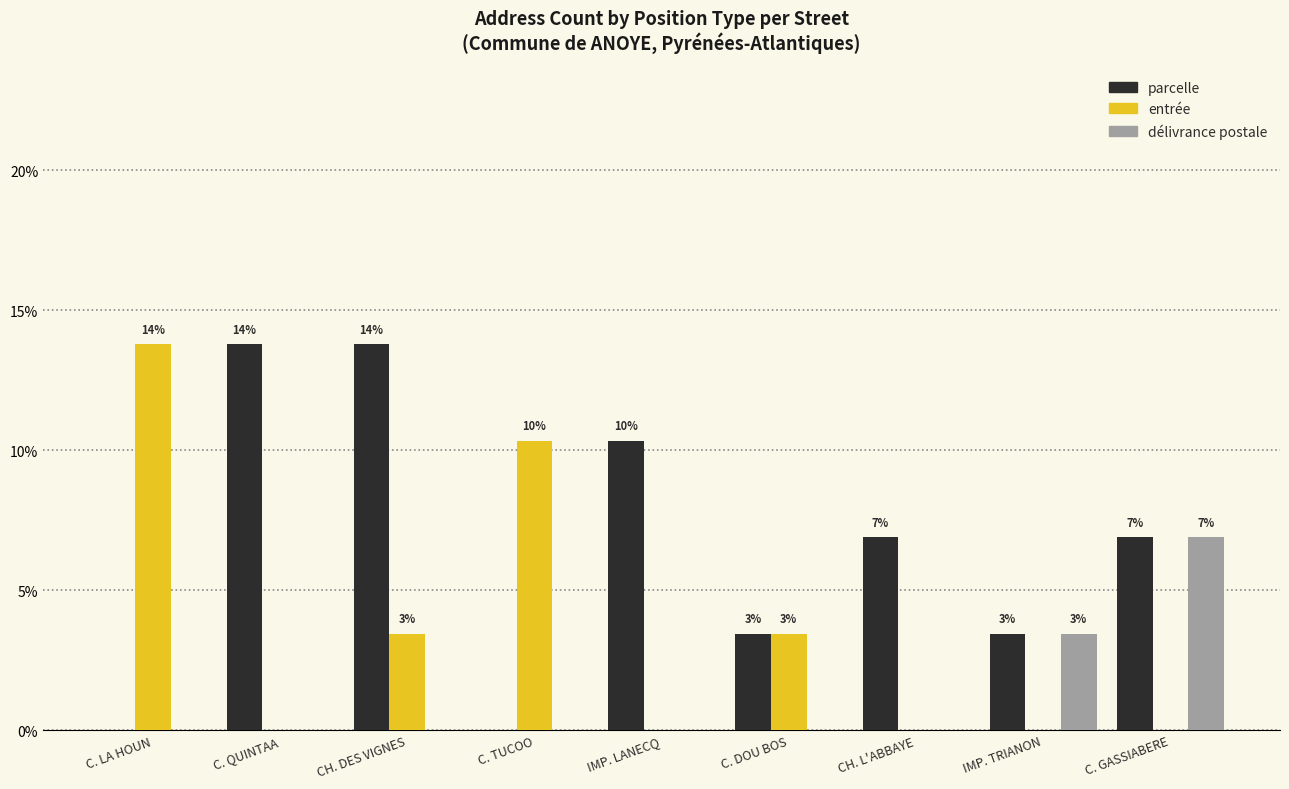

What is the greatest value displayed?

13.8